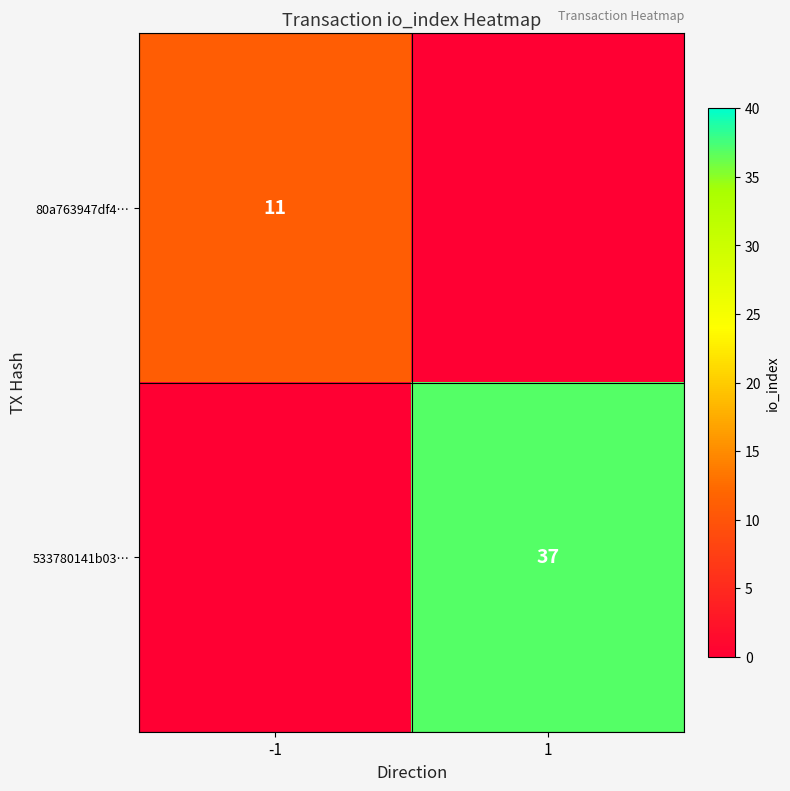

Is the value of 533780141b03… at 1 greater than the value of 80a763947df4… at -1?

Yes